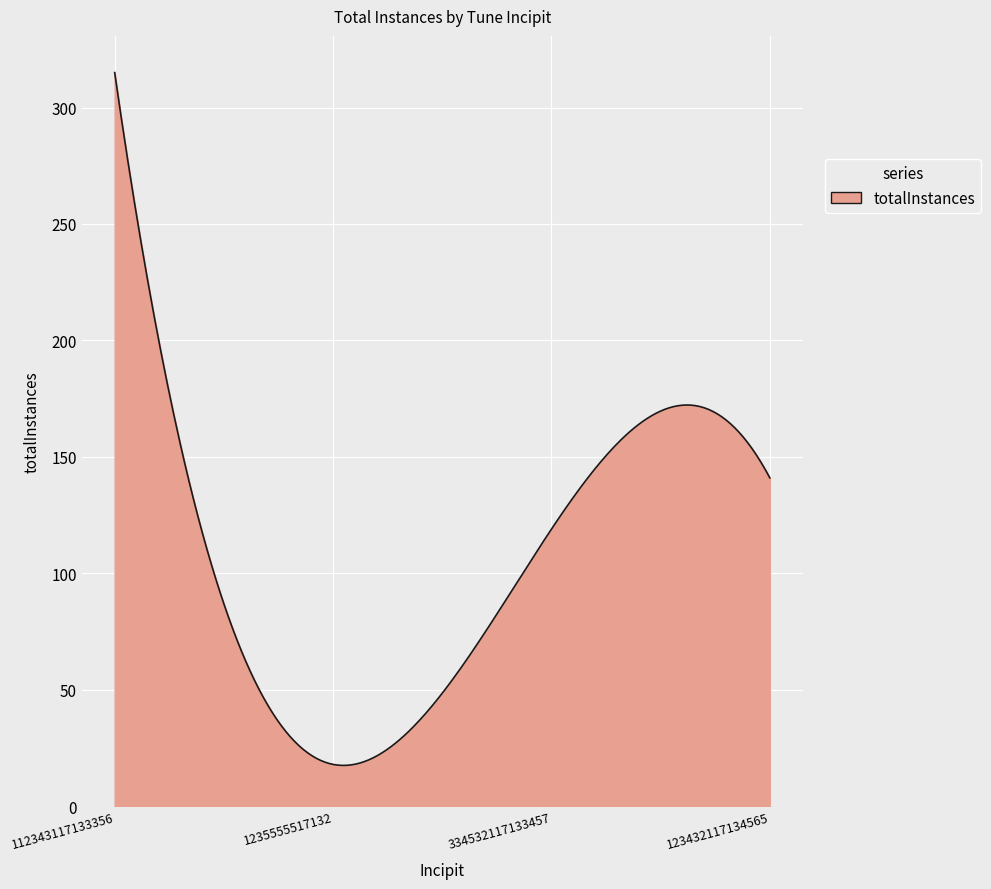

What is the smallest value displayed?

17.6